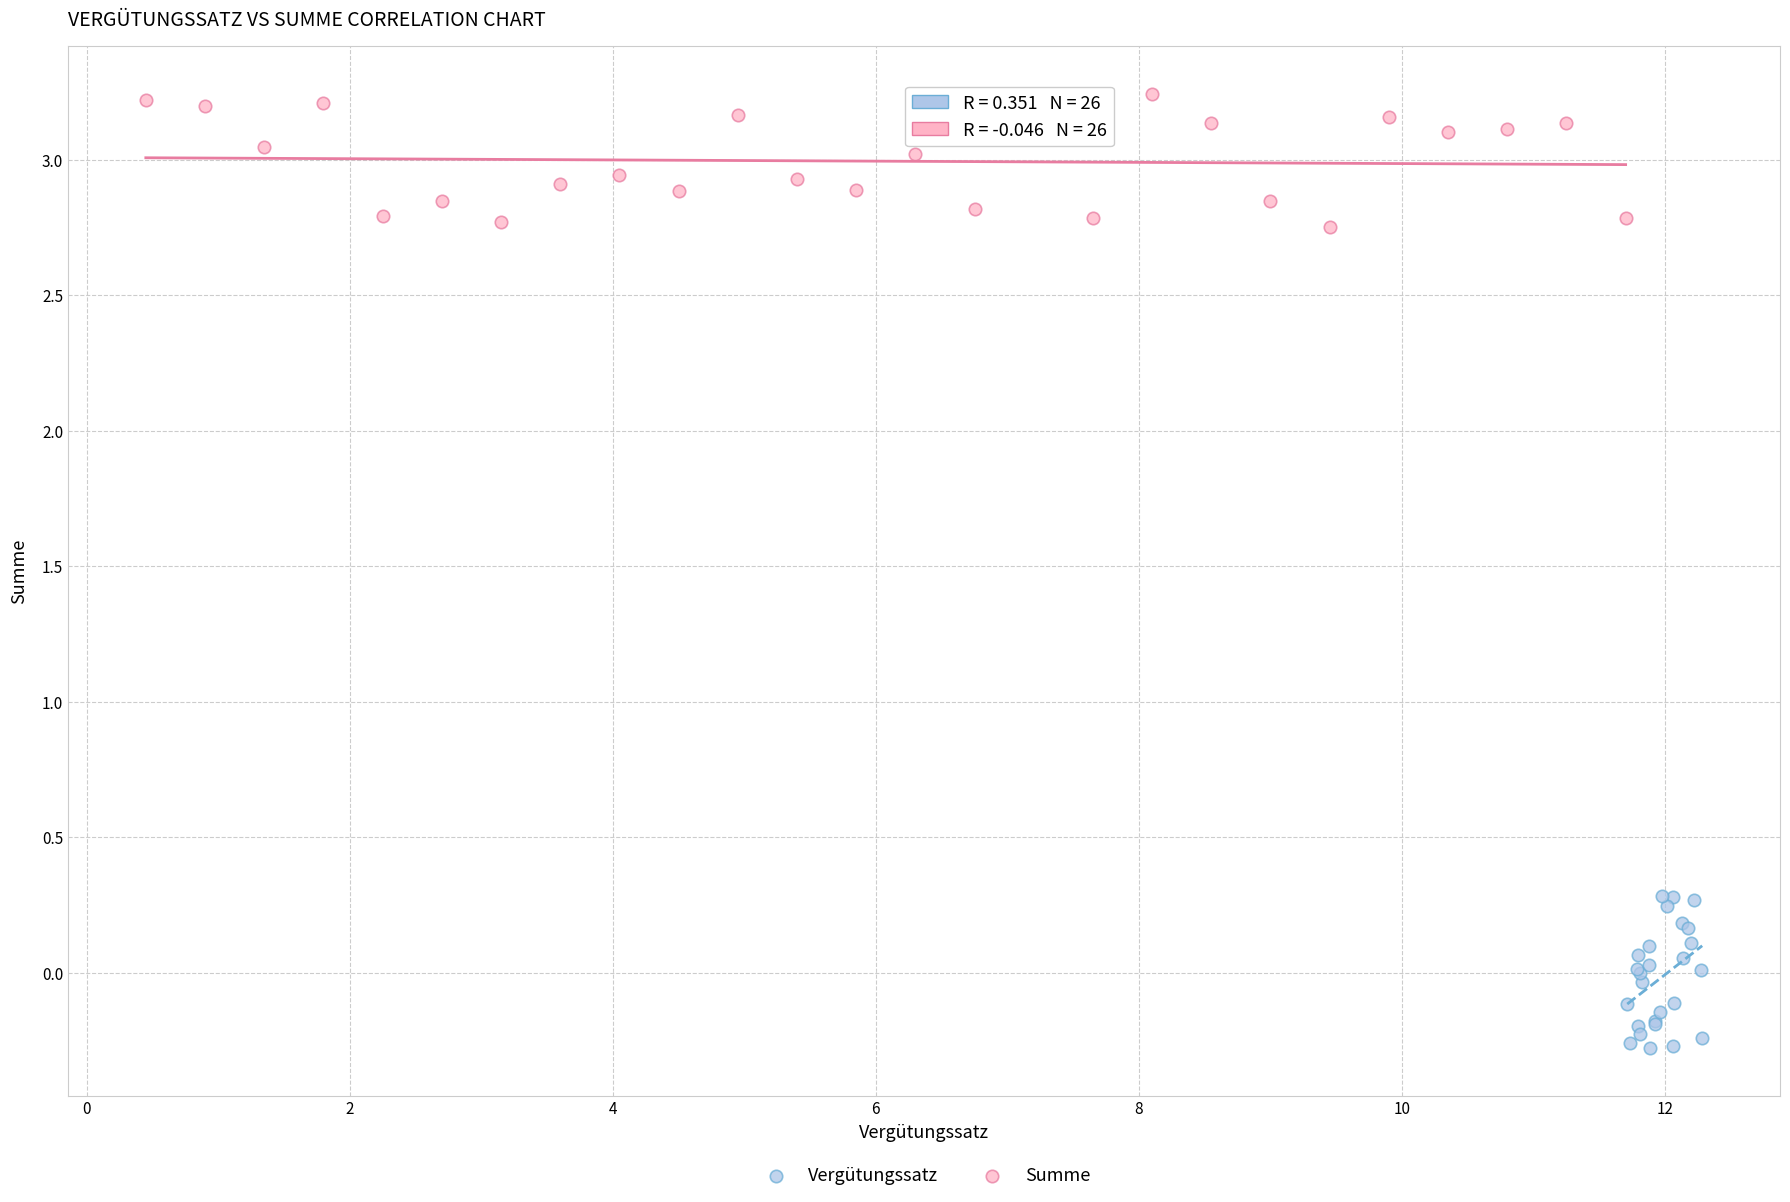

Which series contains the lowest Y value?

Vergütungssatz